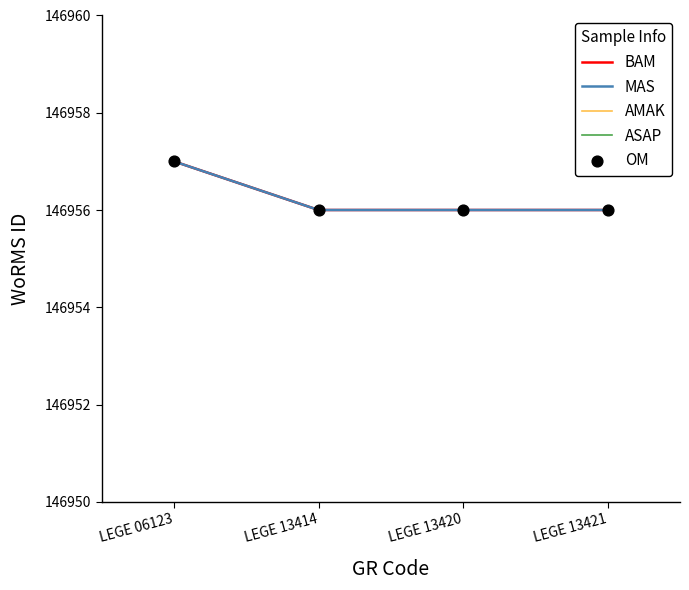

Does the chart have visible grid lines?

No